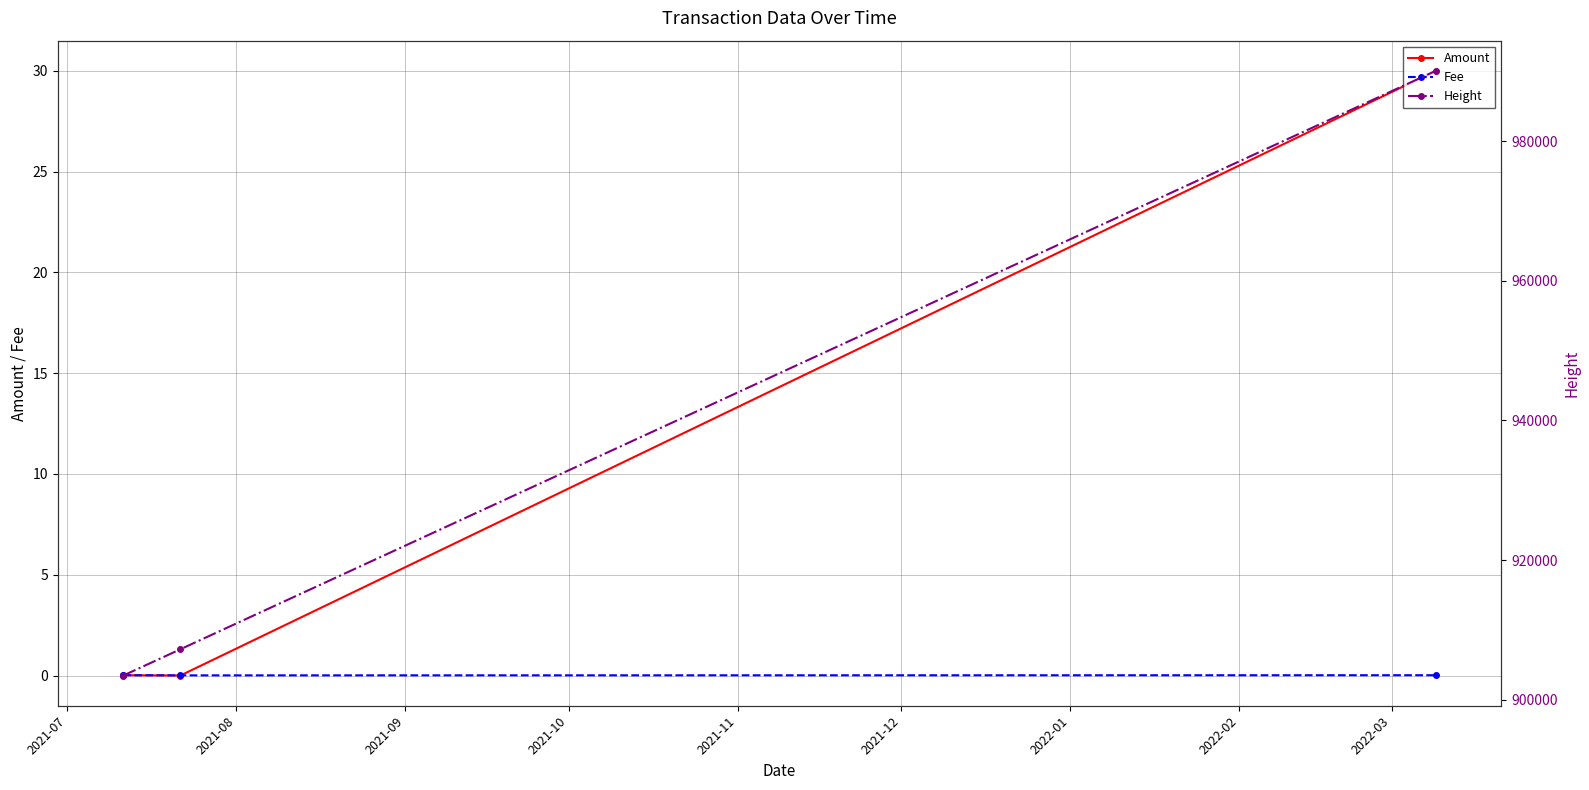

At which label does Fee reach its peak?

2021-07